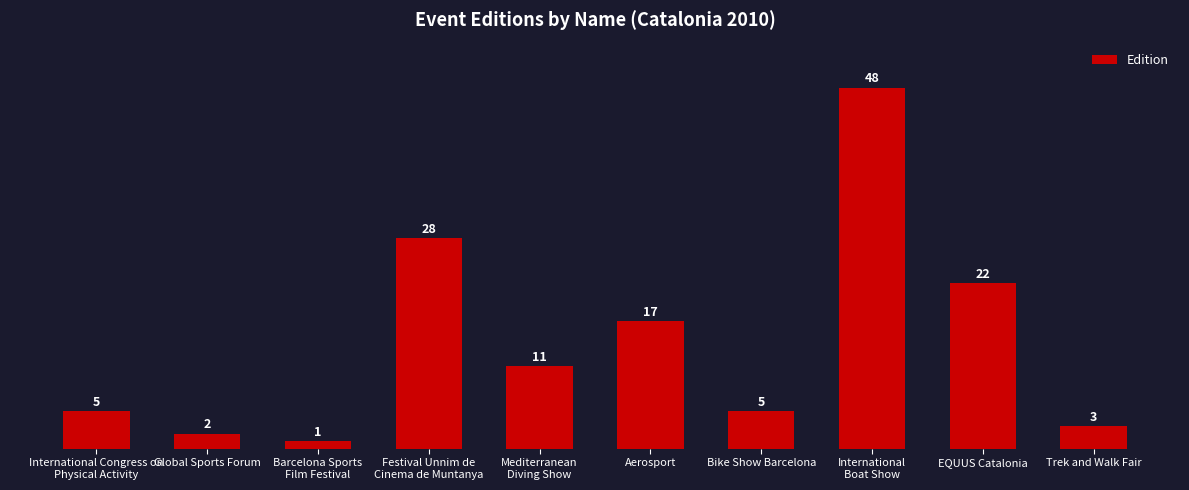

The value at Global Sports Forum is 2. True or false?

True